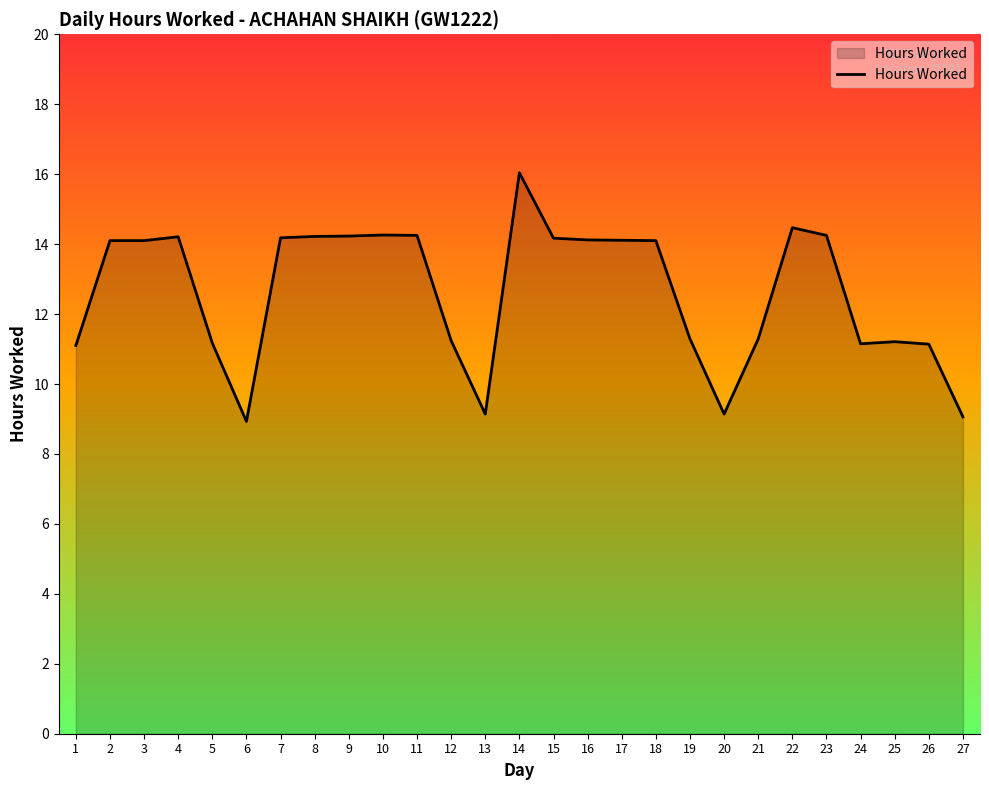

True or false: there are more than 0 points higher than both neighbors.

True